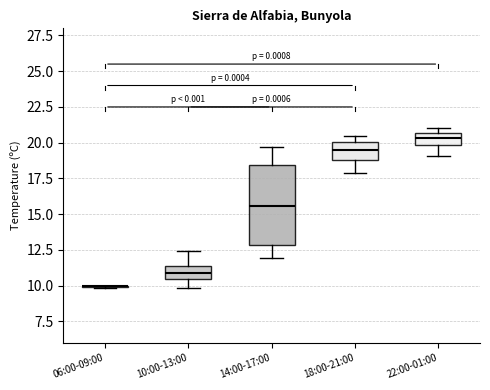

Reading left to right, transcribe this box plot: for each box, give where its median line is, the range the box spans, and where its two whiskers end, as read against the y-axis. The values are not printed on the chart, so give them approximately, as read against the axis.

06:00-09:00: box collapsed to a line at 10.0, whiskers 10.0 to 10.0
10:00-13:00: median 11.0, box 10.5 to 11.5, whiskers 10.0 to 12.5
14:00-17:00: median 15.5, box 13.0 to 18.5, whiskers 12.0 to 19.5
18:00-21:00: median 19.5, box 19.0 to 20.0, whiskers 18.0 to 20.5
22:00-01:00: median 20.5 (inside the box), box 20.0 to 20.5, whiskers 19.0 to 21.0